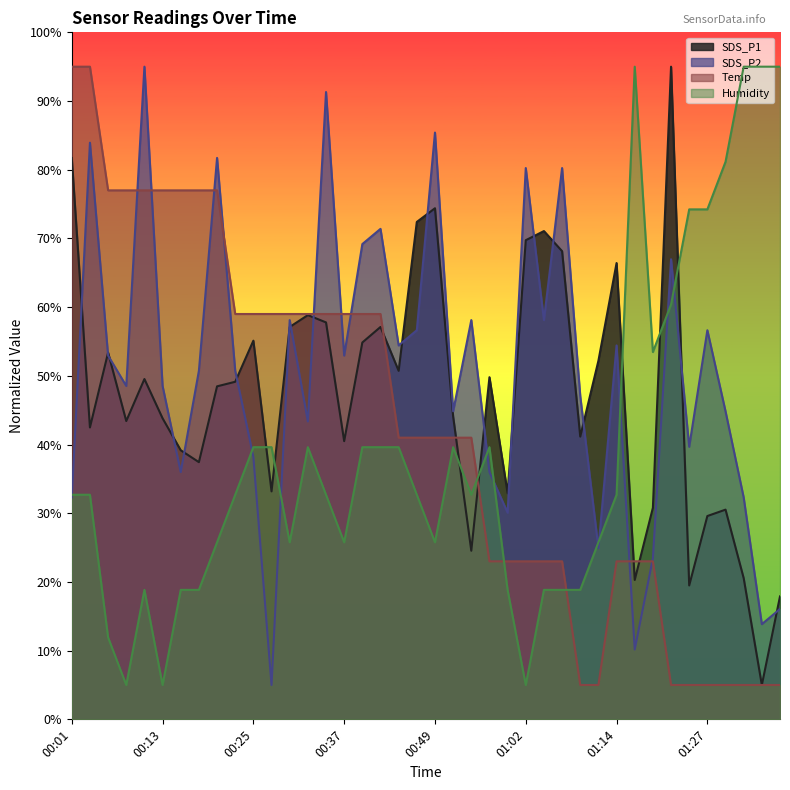

Rank the series by their maximum value, from lowest to highest.

SDS_P1, SDS_P2, Temp, Humidity